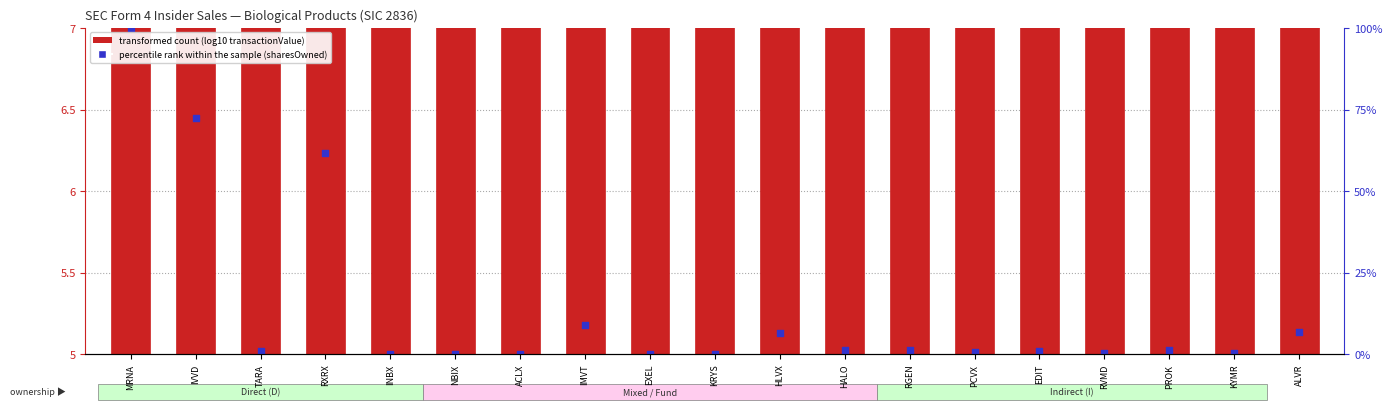

Is the value of transformed count at RXRX greater than the value of percentile rank within the sample at KYMR?

Yes